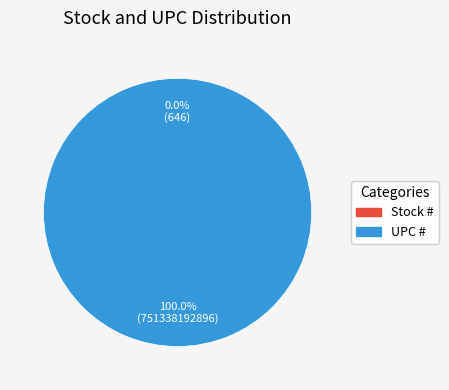

Which category has the smallest portion of the pie?

Stock #